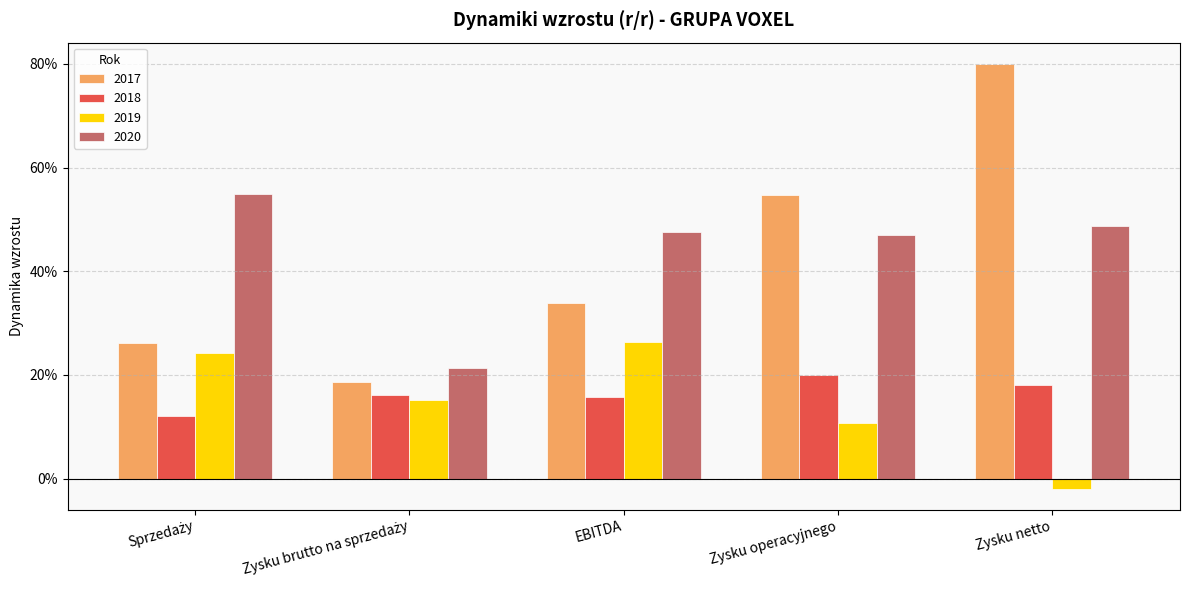

At how many categories does at least one series exceed 0?

5